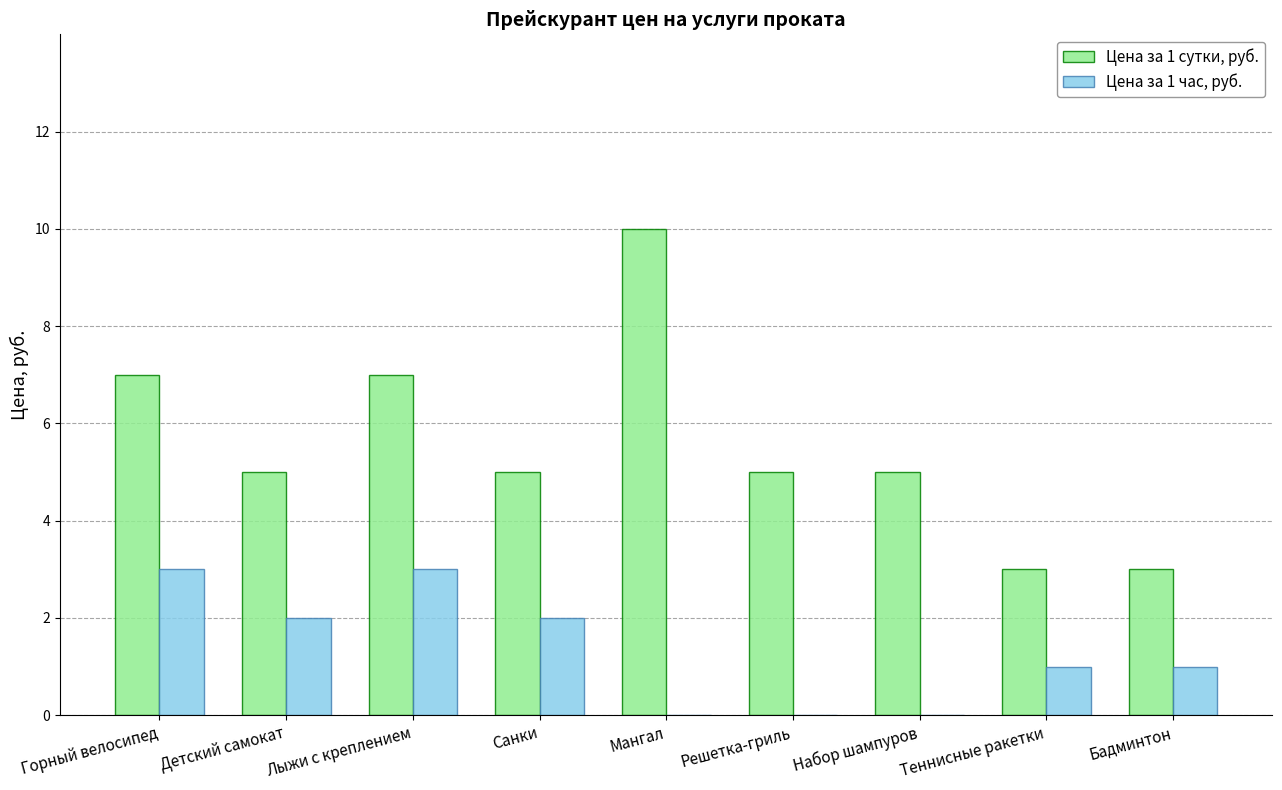

Count the number of data series in this chart.

2